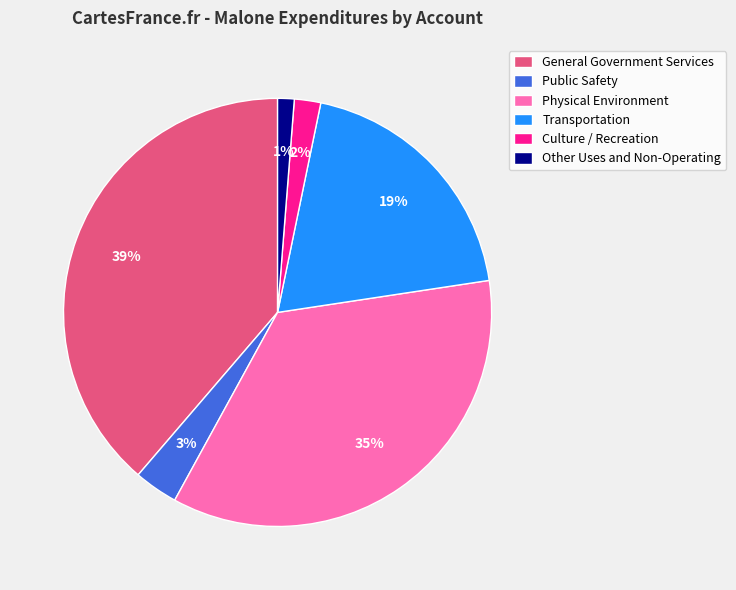

To the nearest percent, what is the average slice percentage?

17%